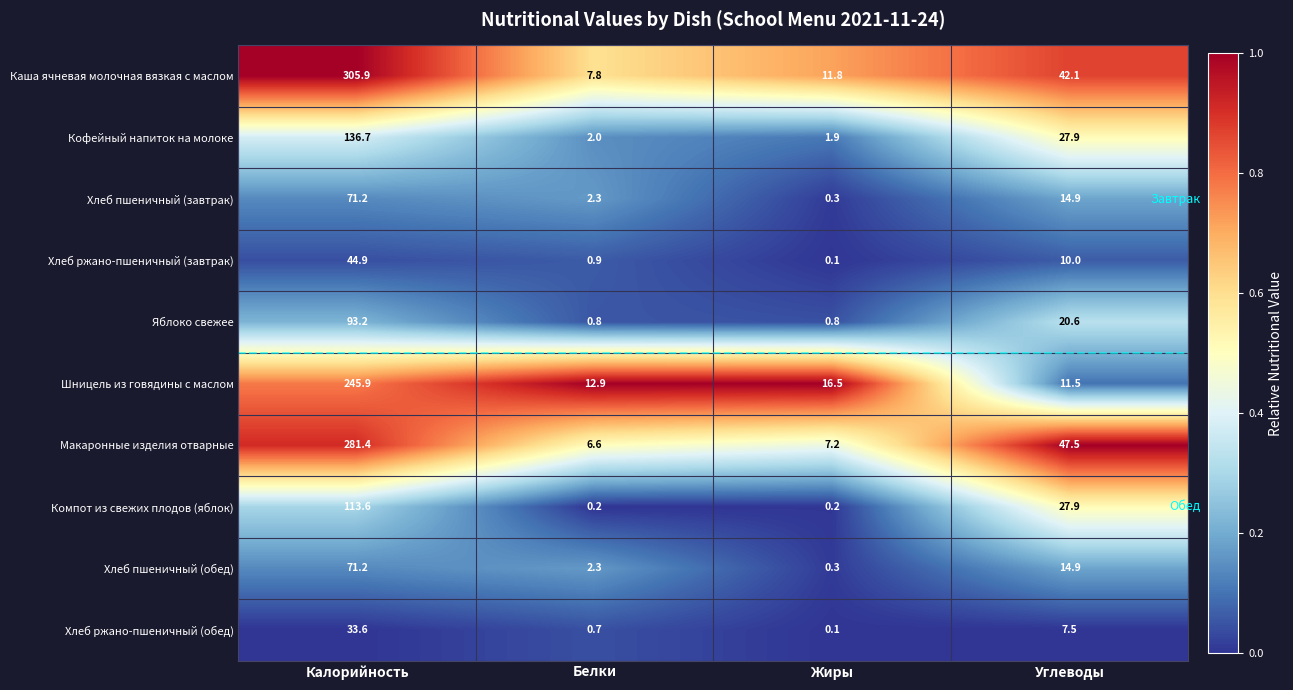

Rank the categories by Кофейный напиток на молоке value from highest to lowest.

Калорийность, Углеводы, Белки, Жиры